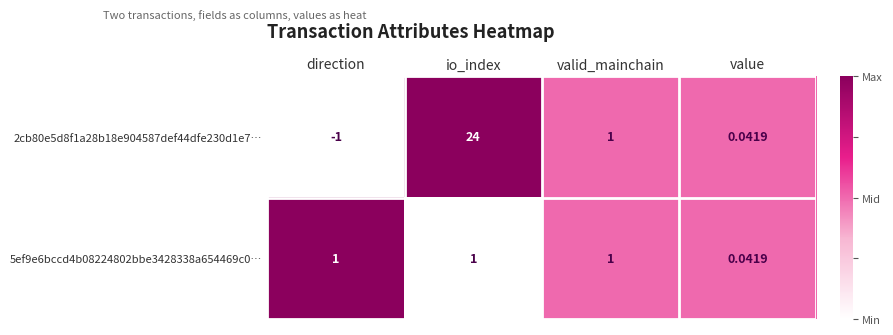

At which category is the sum across all series the highest?

io_index